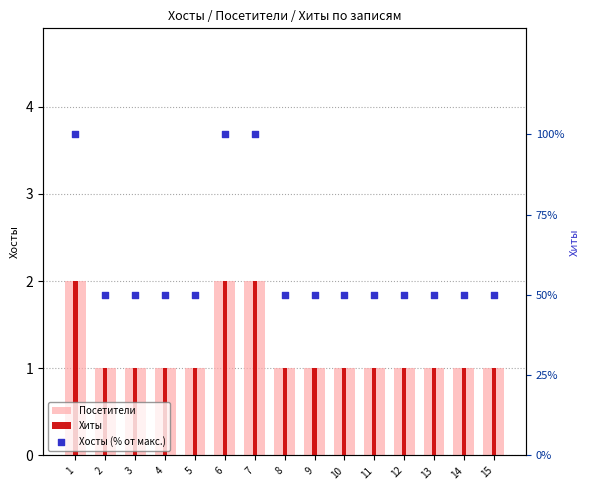

Which series contains the highest Y value?

Хосты (% от макс.)